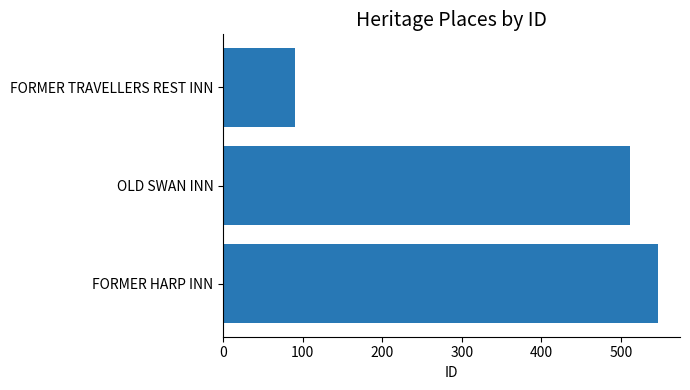

What is the average value?

383